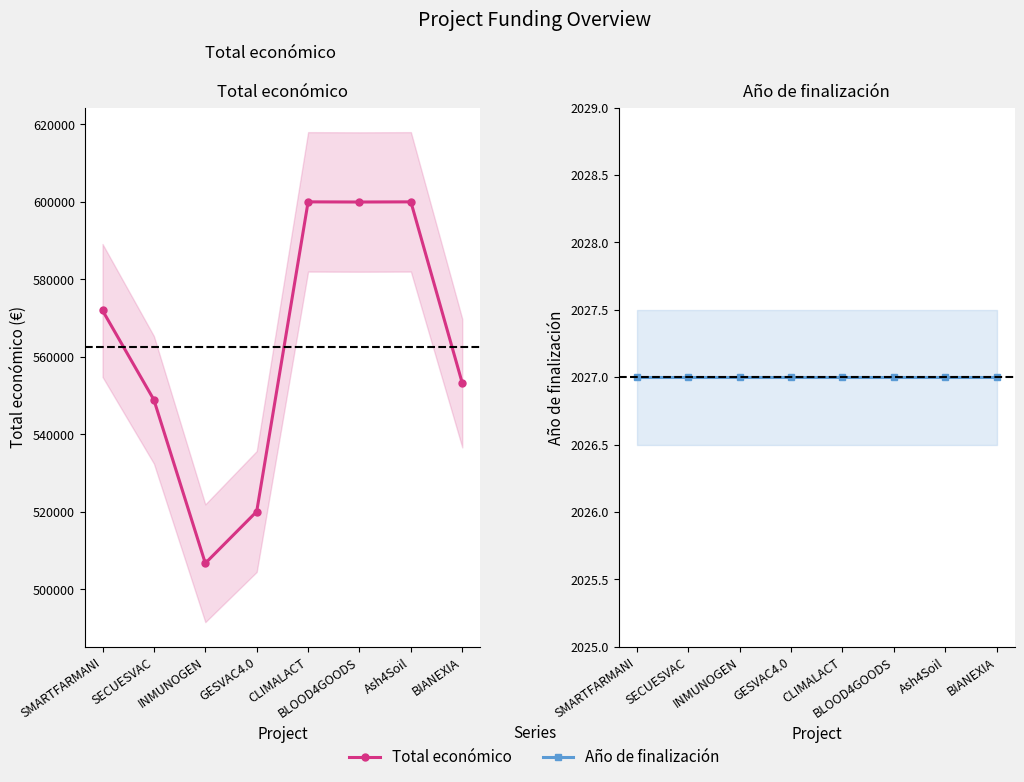

What is the maximum value for Total económico?

600000